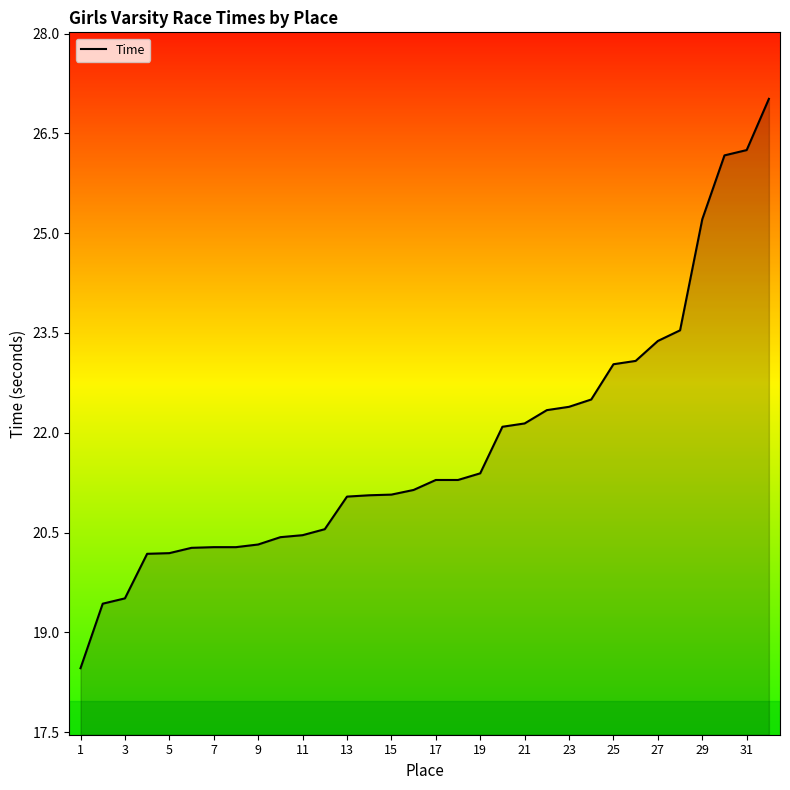

What is the value of the 3rd point from the left?

19.5